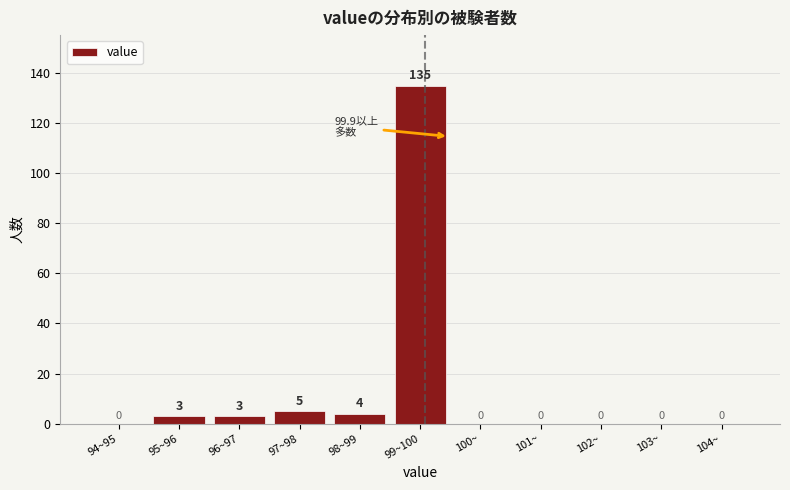

Reading left to right, list all the values displayed in this chart.

94~95=0	95~96=3	96~97=3	97~98=5	98~99=4	99~100=135	100~=0	101~=0	102~=0	103~=0	104~=0